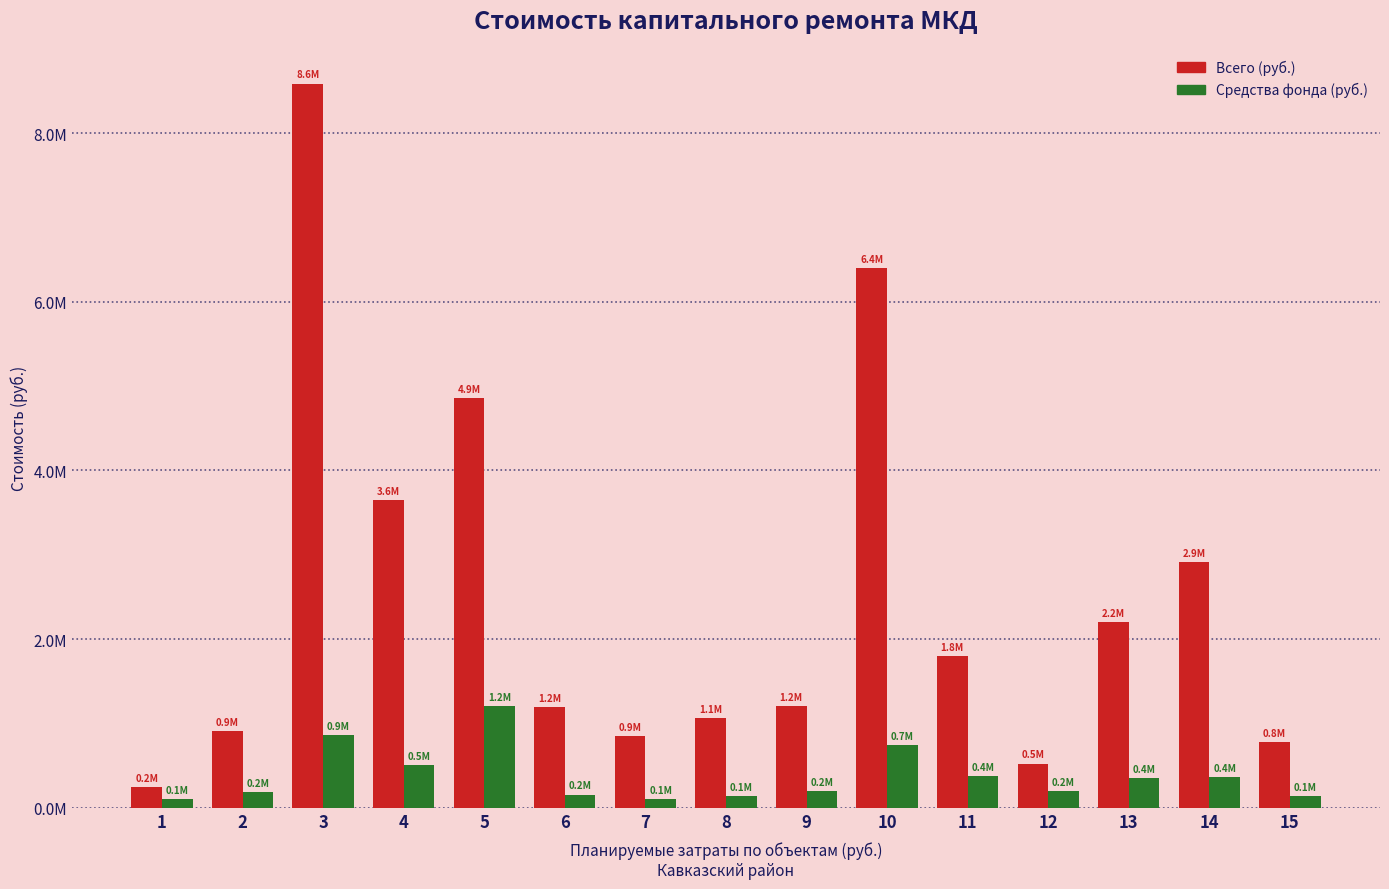

Which series has the largest range (max minus min)?

Всего (руб.)